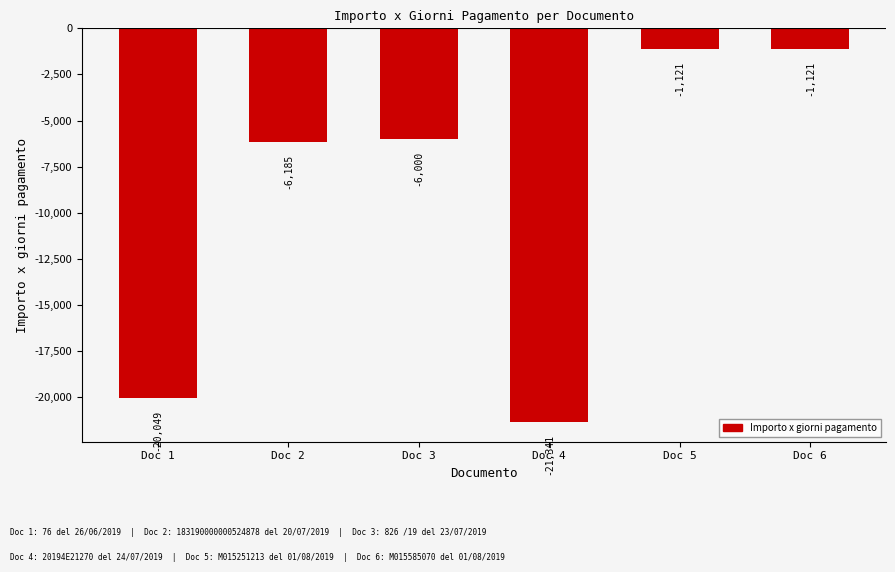

Which label corresponds to the smallest value in the chart?

Doc 4